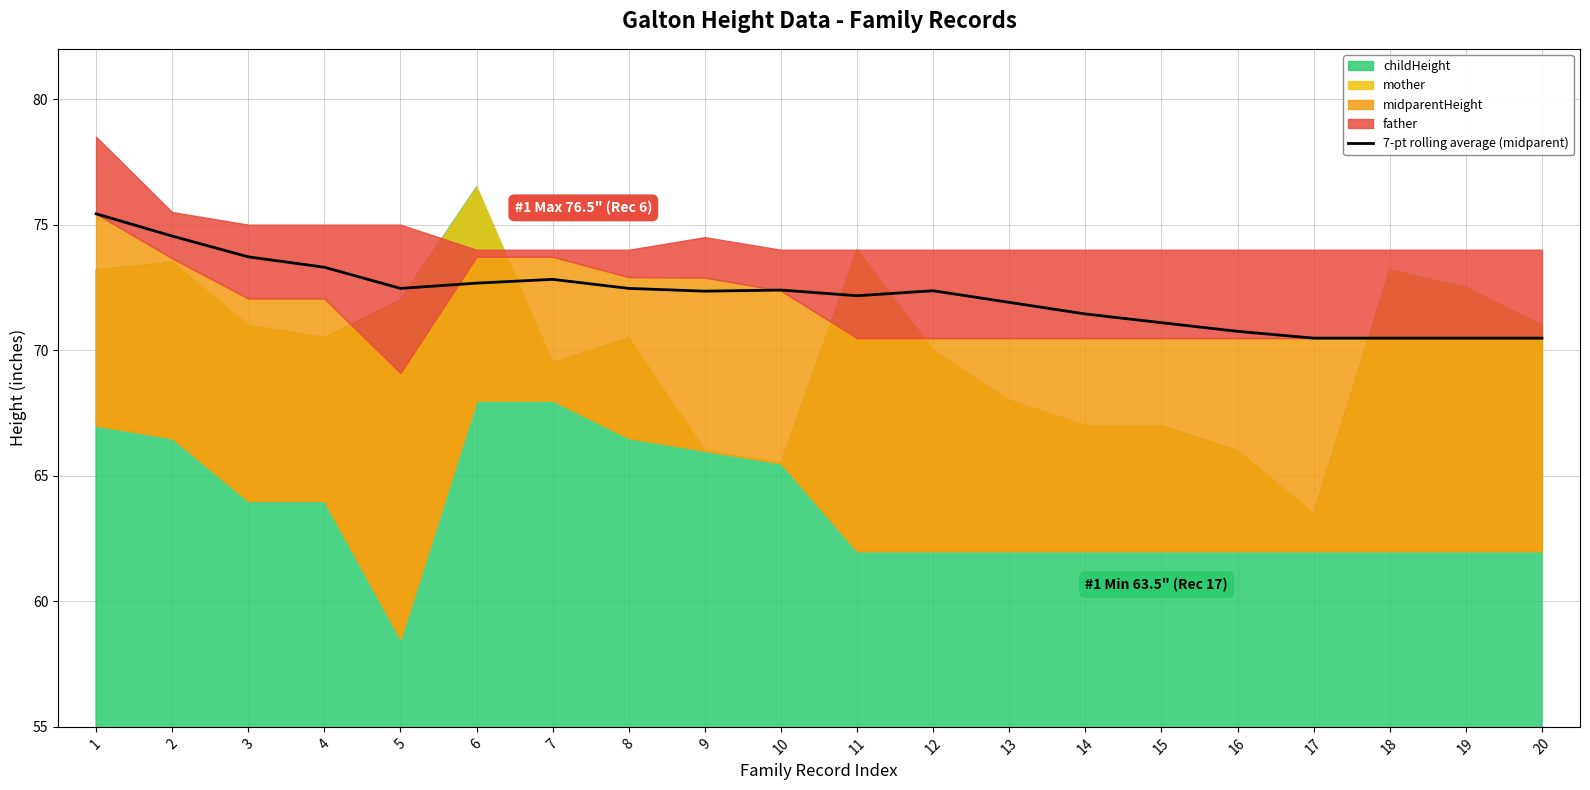

Where does the data first go above 72?

1